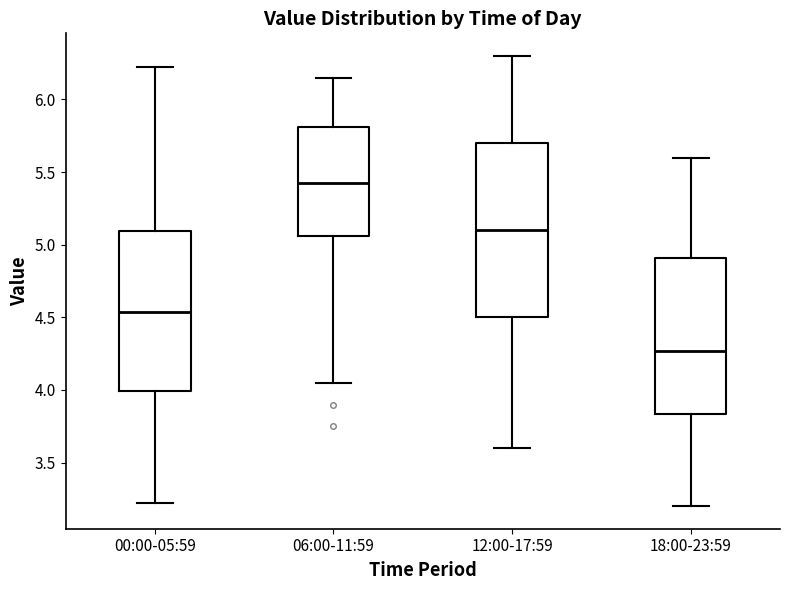

Where does the lower whisker of the box for 12:00-17:59 end on the y-axis? The values are not printed on the chart, so give them approximately, as read against the axis.

3.60